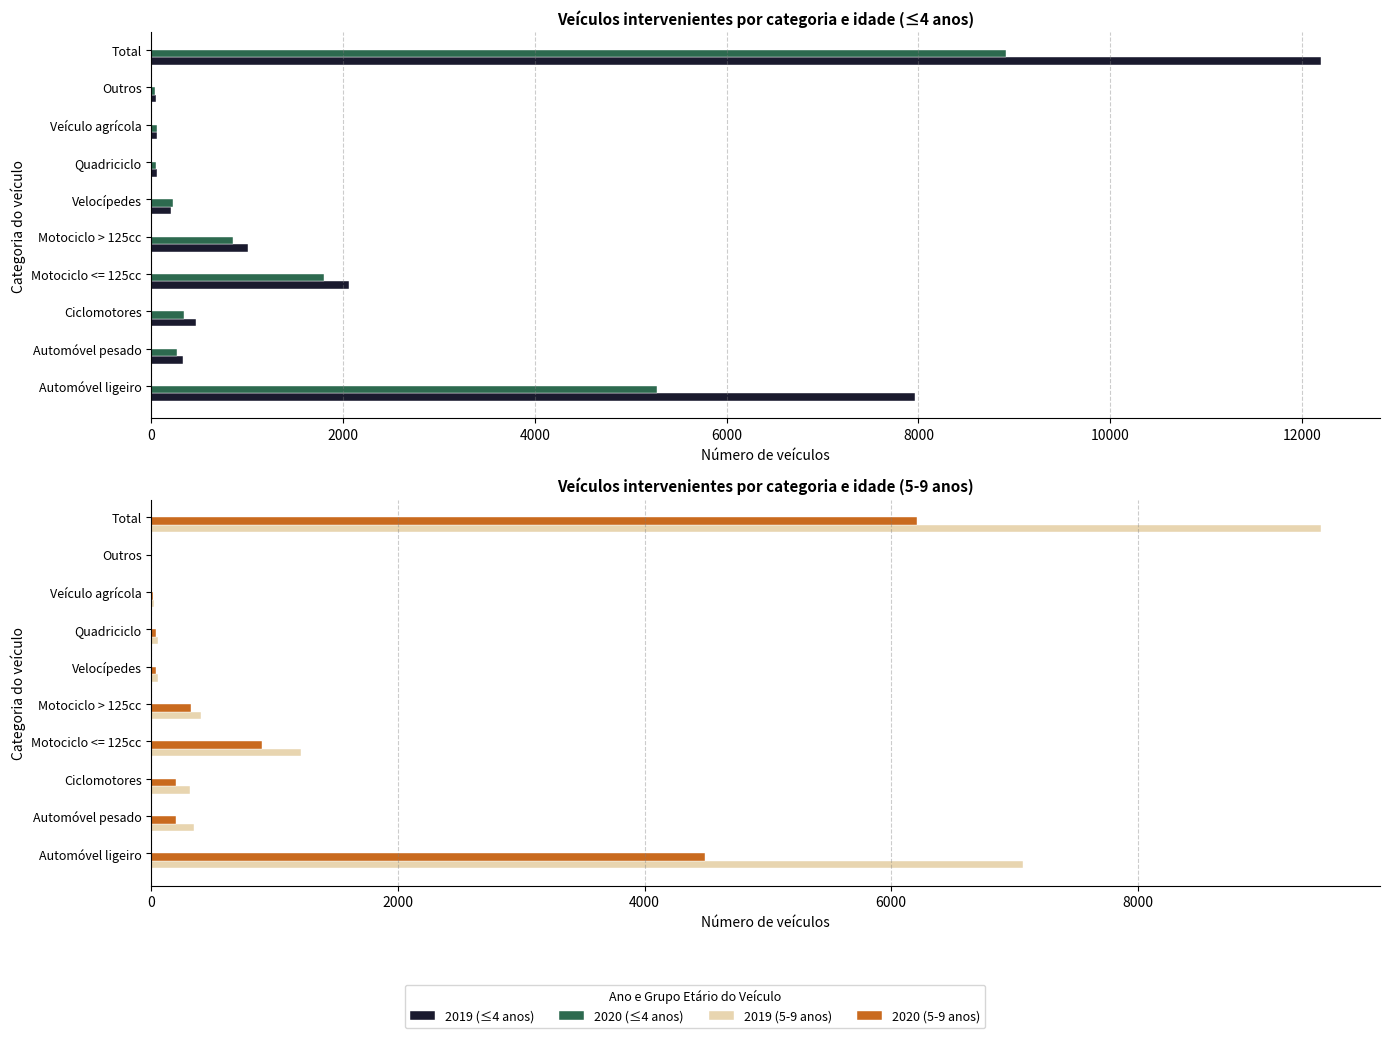

How many series are shown in this chart?

4